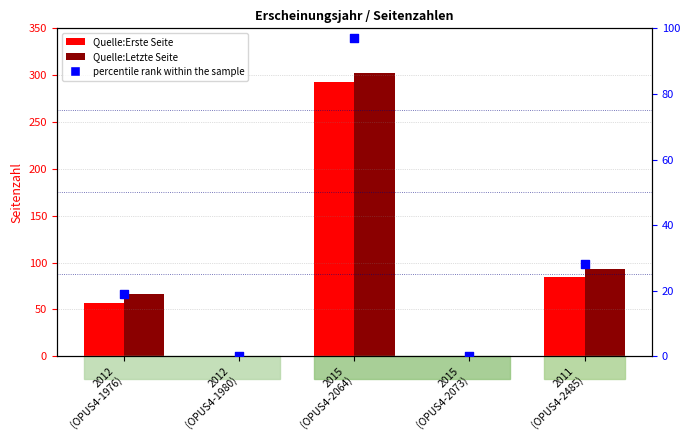

At how many categories does at least one series exceed 152?

1